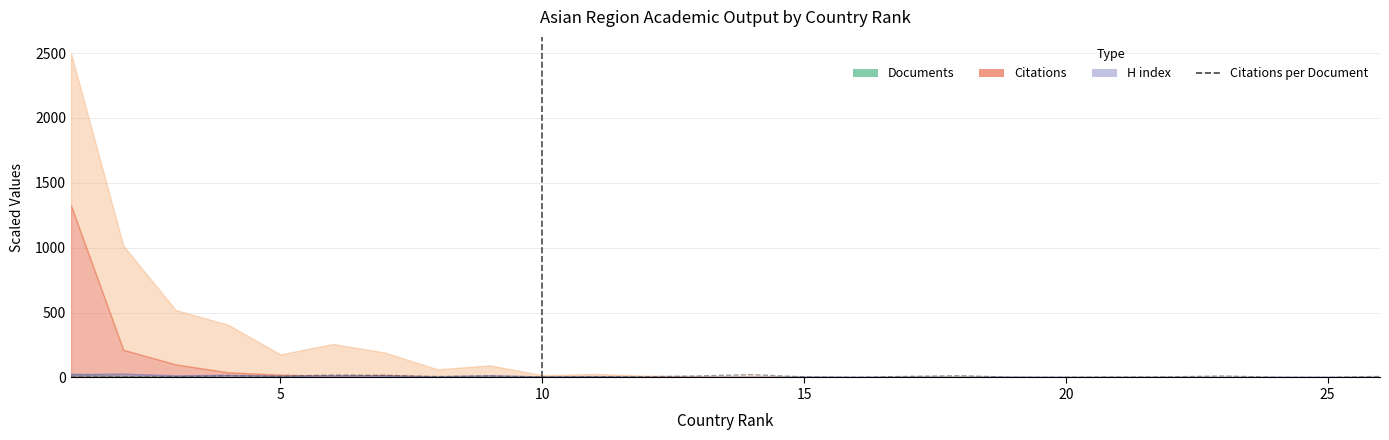

Reading left to right, extract all data points from this chart.

8.6	7.5	6.2	12.4	8.7	18.6	16.1	7.2	11.4	3.5	5.8	5.7	12.0	22.0	4.7	1.8	8.4	14.2	1.2	2.2	3.5	4.7	11.5	1.5	1.0	8.0